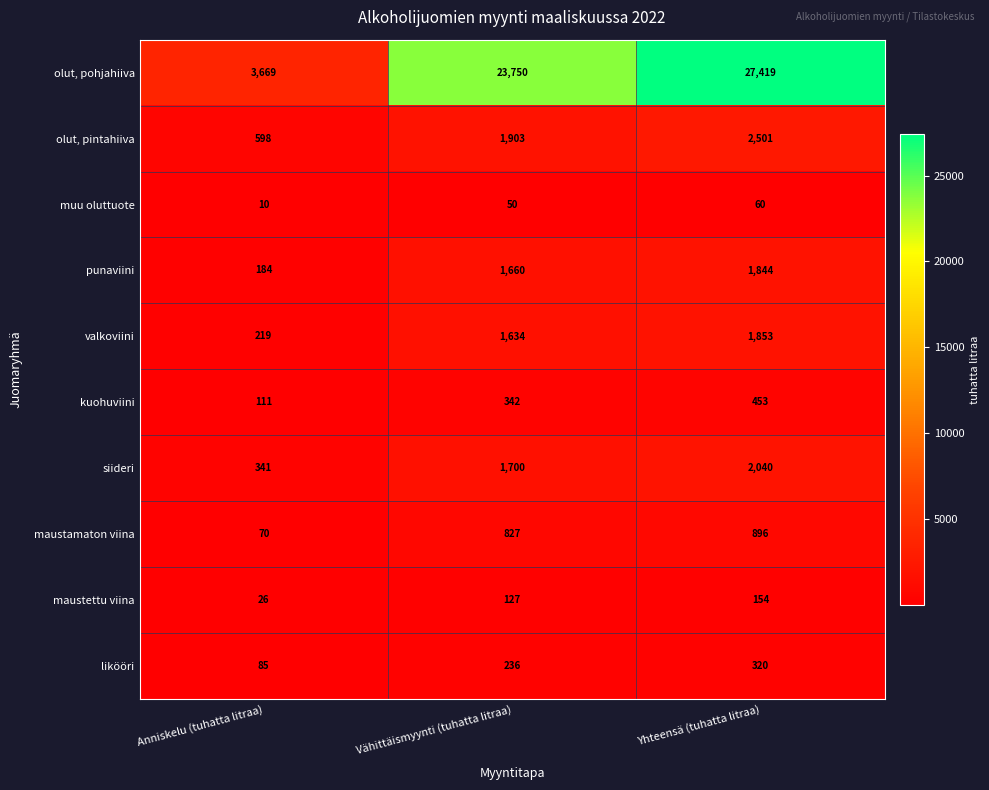

How many data points in olut, pintahiiva are less than 1903?

1